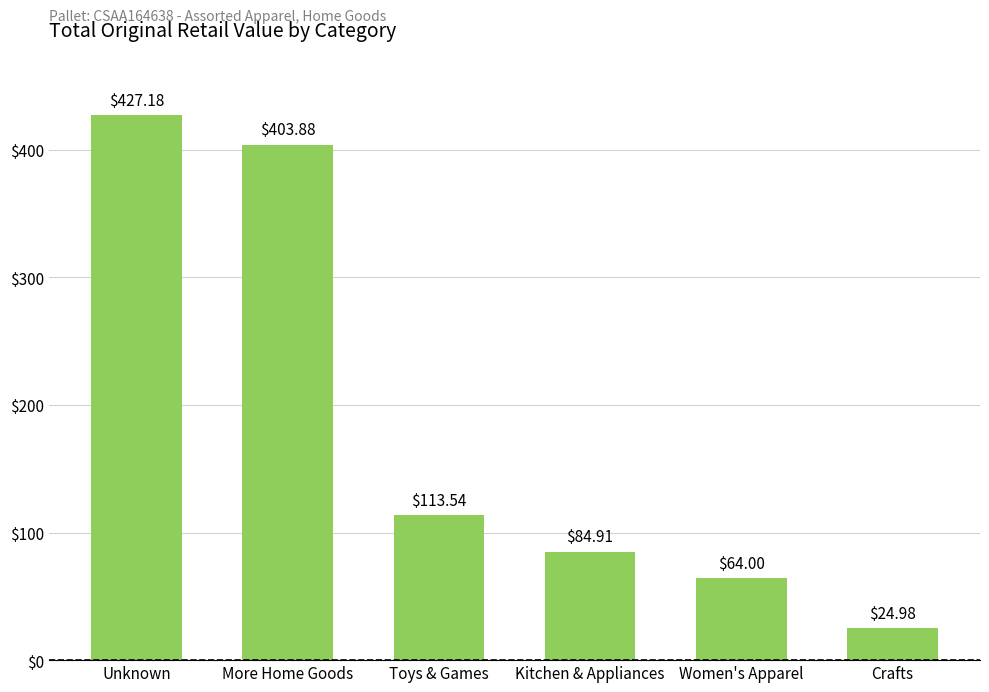

Rank the categories by value from highest to lowest.

Unknown, More Home Goods, Toys & Games, Kitchen & Appliances, Women's Apparel, Crafts